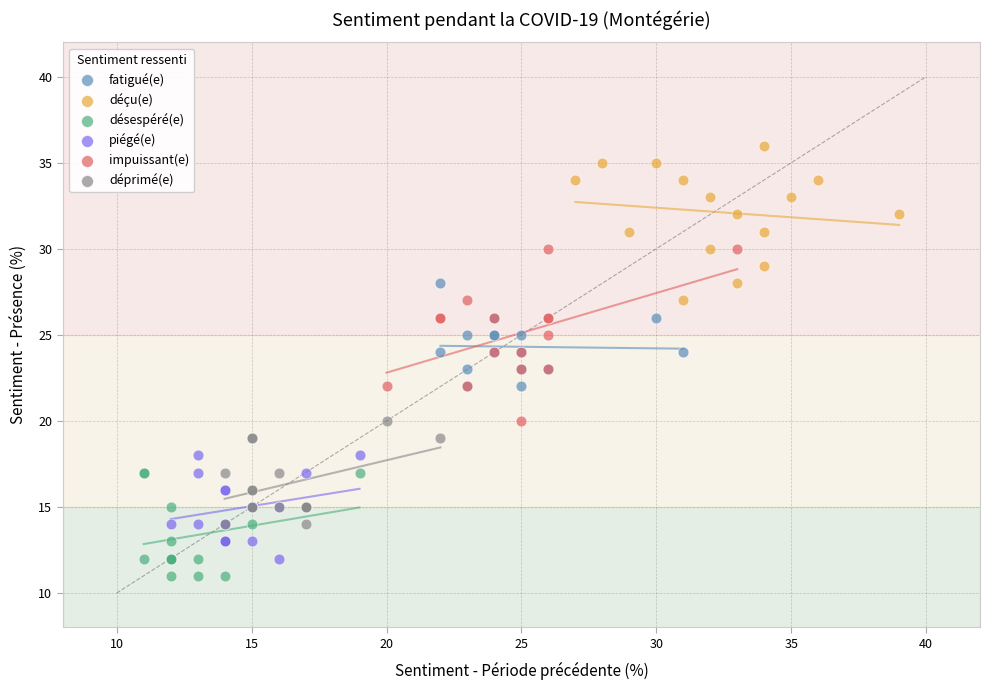

Which series reaches the maximum Y coordinate?

déçu(e)